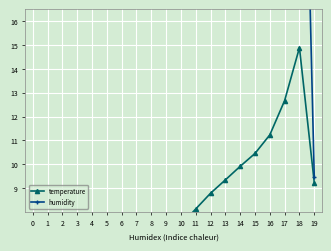

What is the difference between the highest and lowest values at 13?

33.9